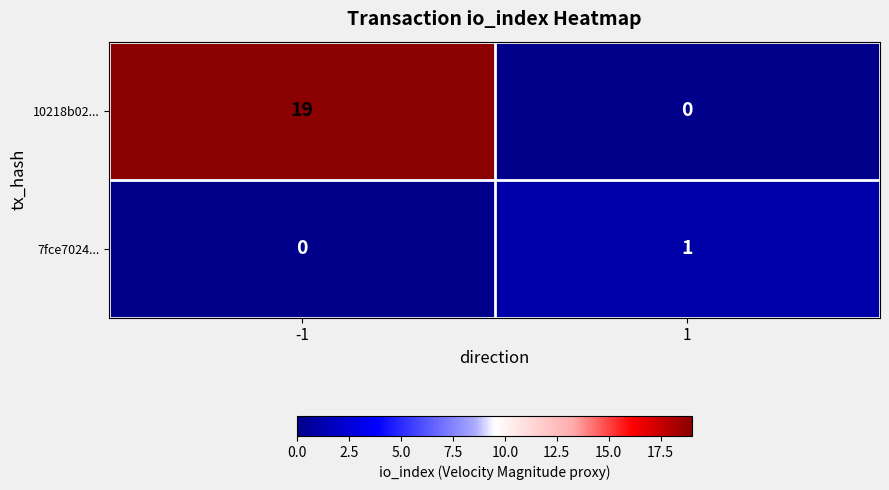

Between -1 and 1, which series saw the biggest shift?

10218b02...